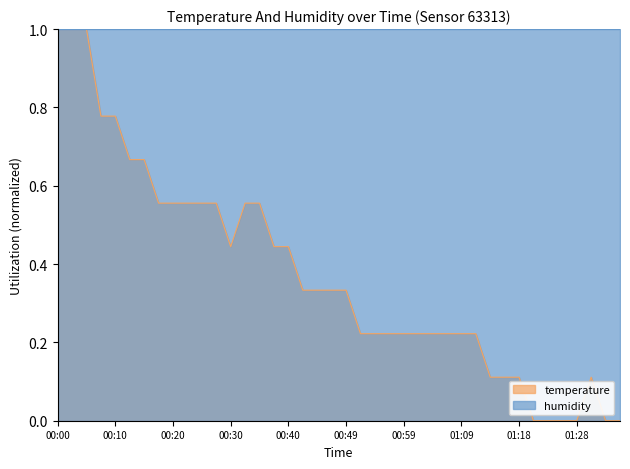

Does the chart have visible grid lines?

No